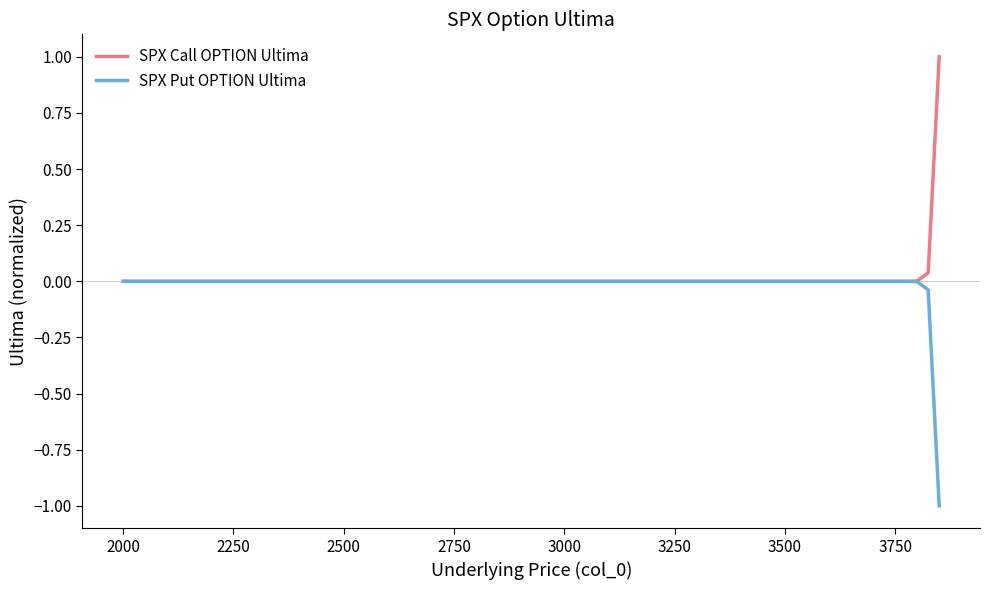

Rank the series by their maximum value, from highest to lowest.

SPX Call OPTION Ultima, SPX Put OPTION Ultima